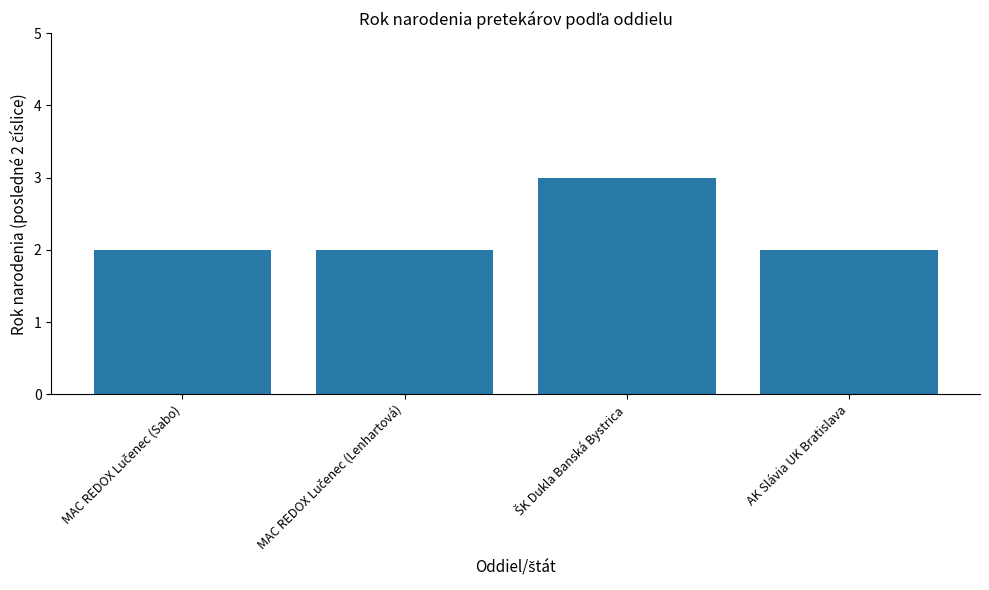

True or false: the data shows 1 at AK Slávia UK Bratislava.

False